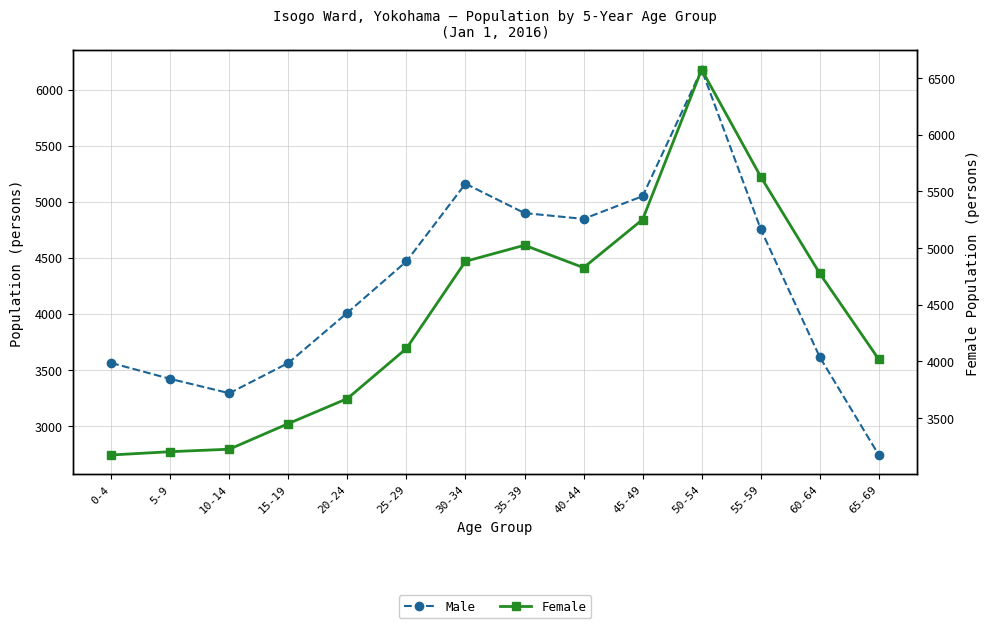

What is the highest value of the Female series?

6573